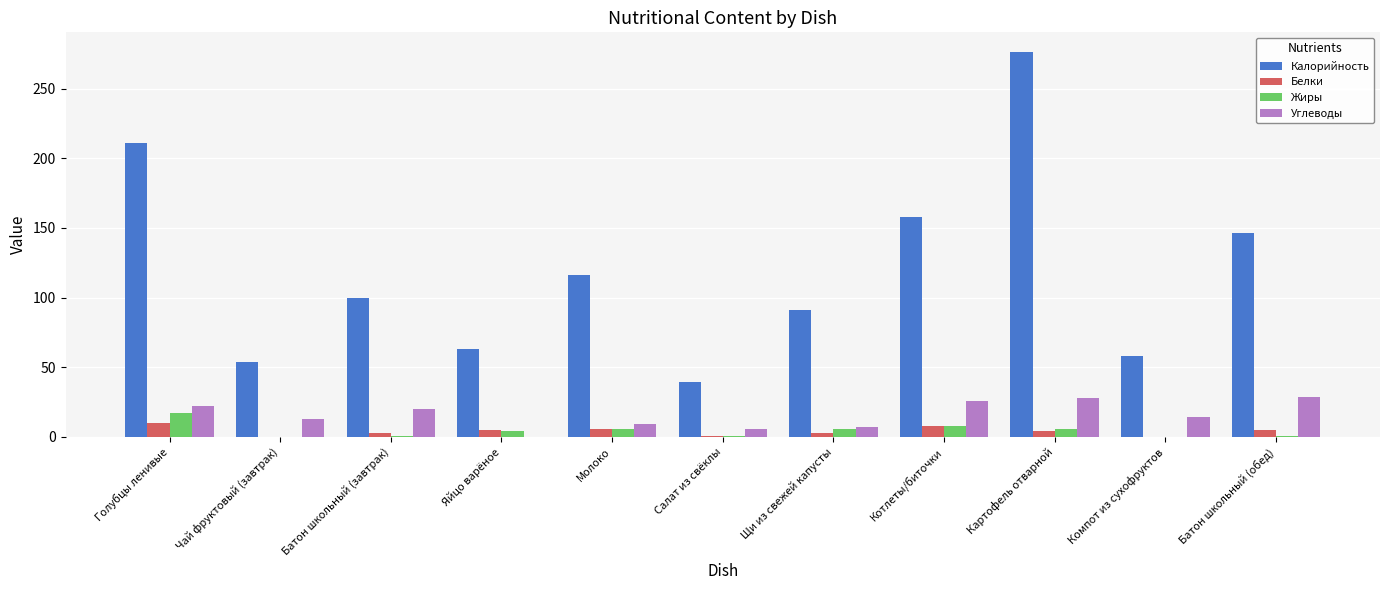

What is the sum of all Жиры values?

50.0